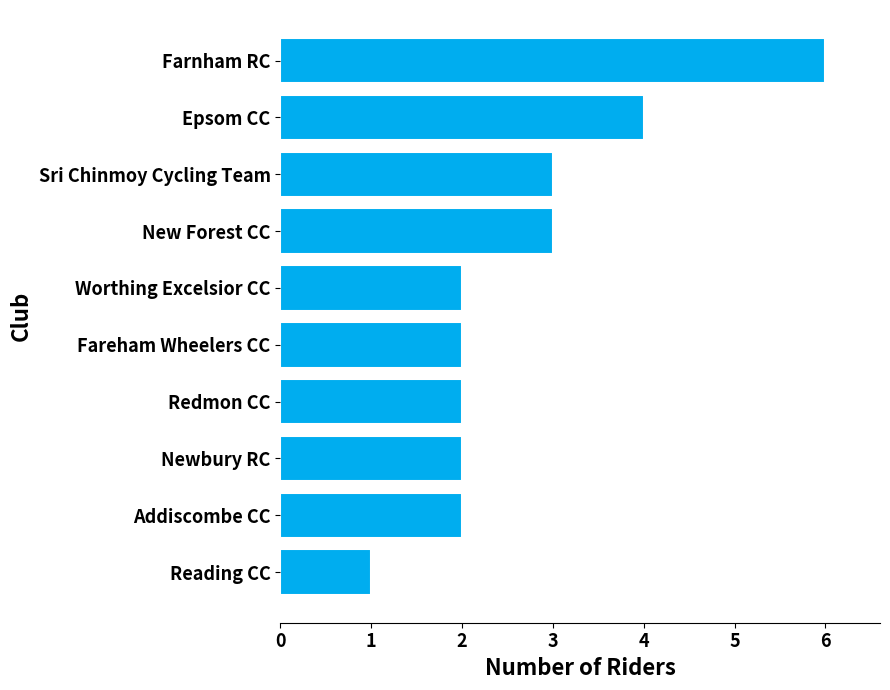

Read the value at New Forest CC.

3